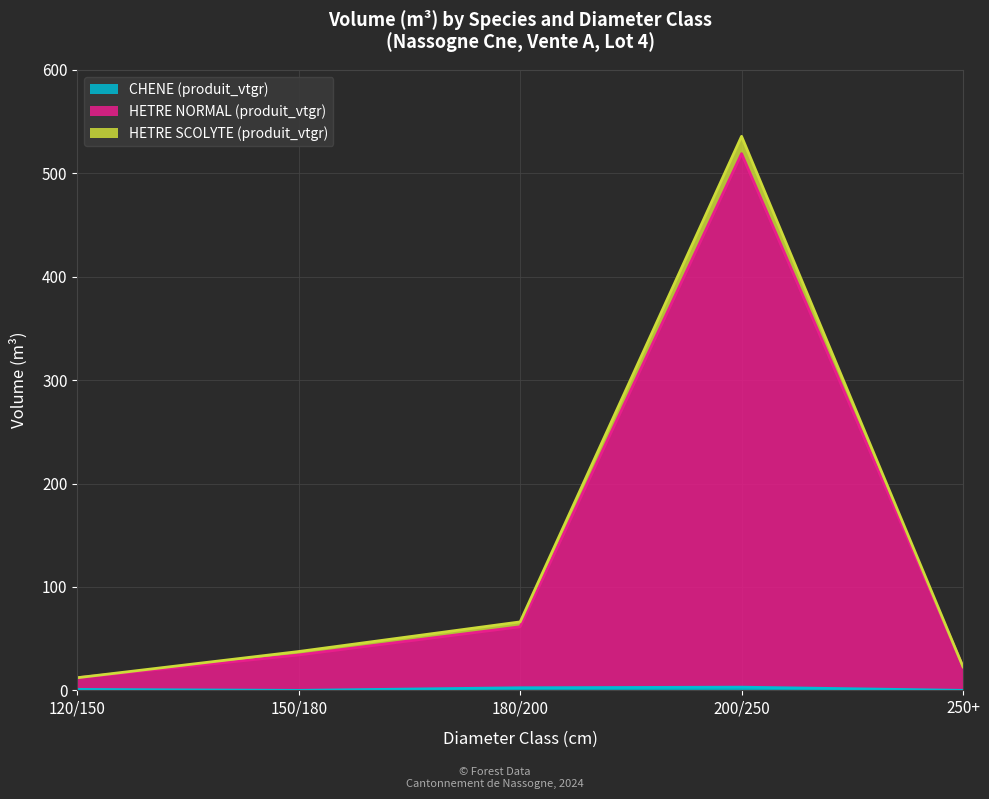

Which series has the largest total across all categories?

HETRE NORMAL (produit_vtgr)